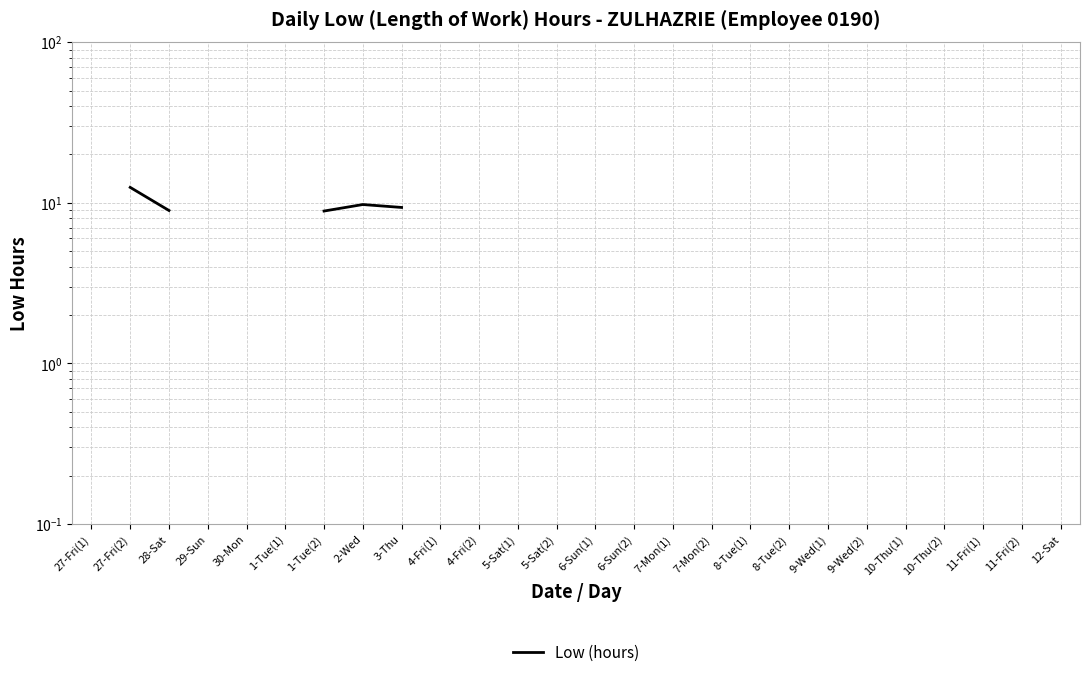

What is the approximate value at 11-Fri(2)?

9.3